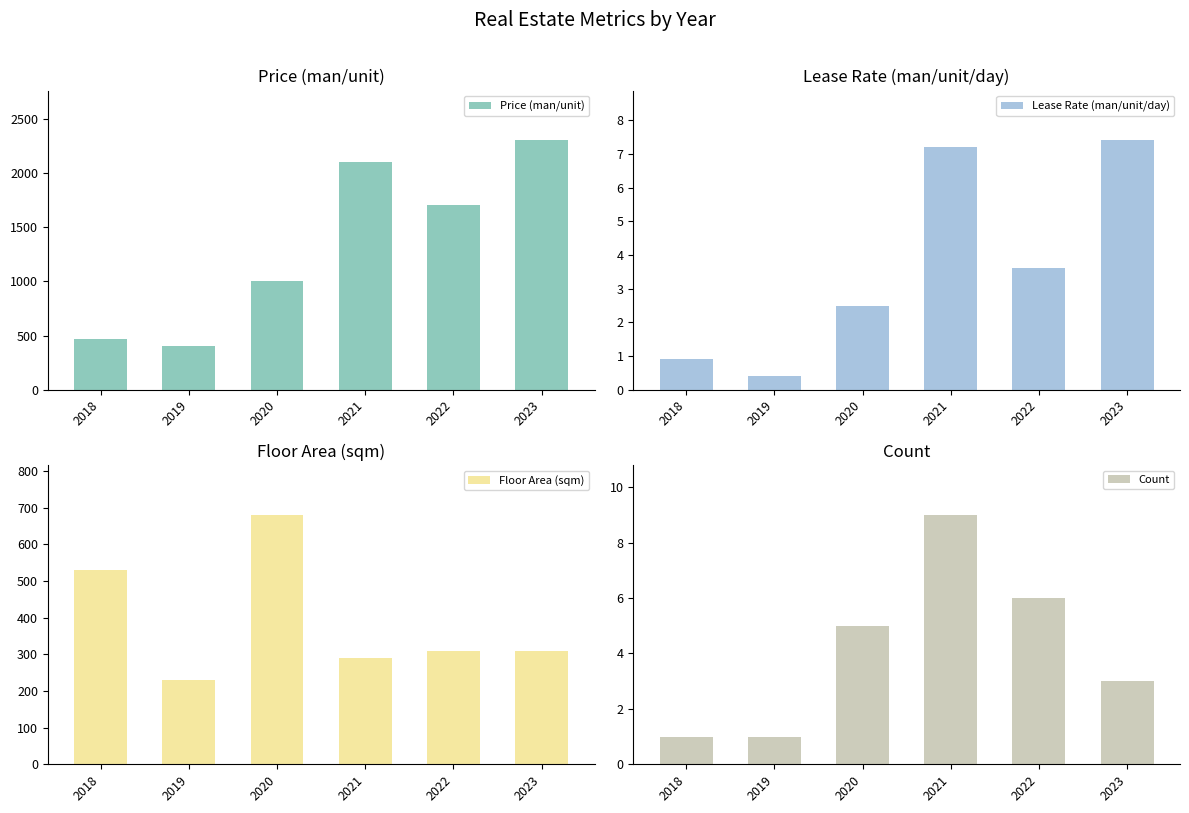

At how many categories does at least one series exceed 2228?

1